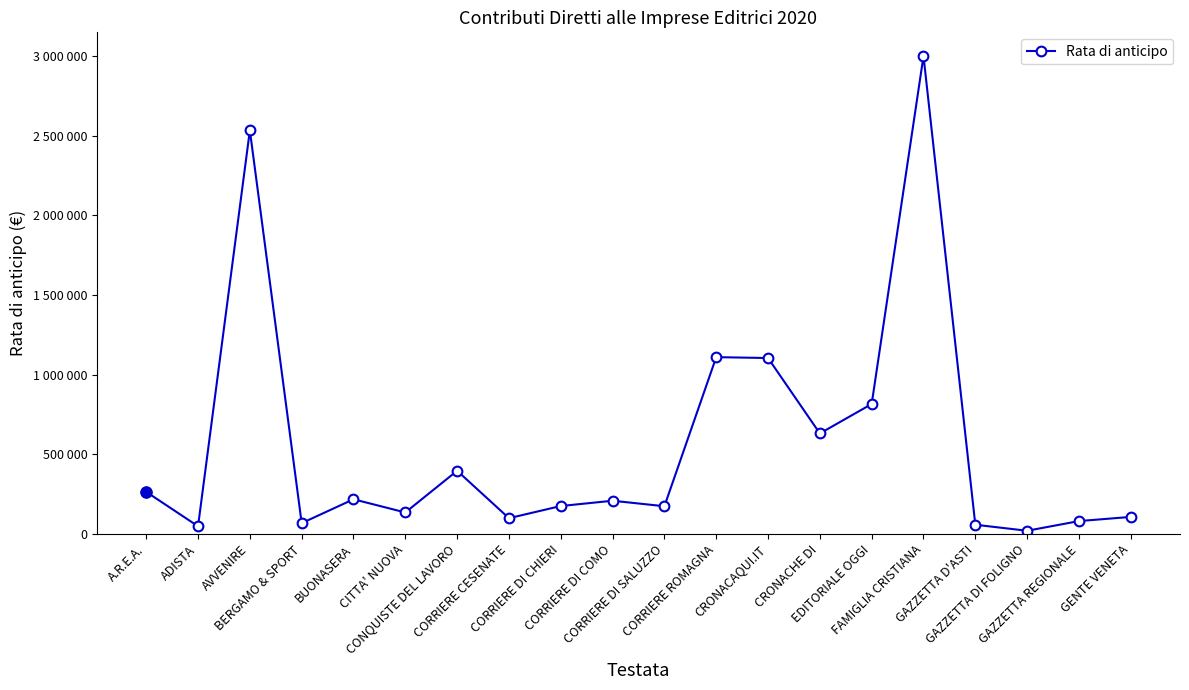

What is the label of the 17th point from the left?

GAZZETTA D'ASTI